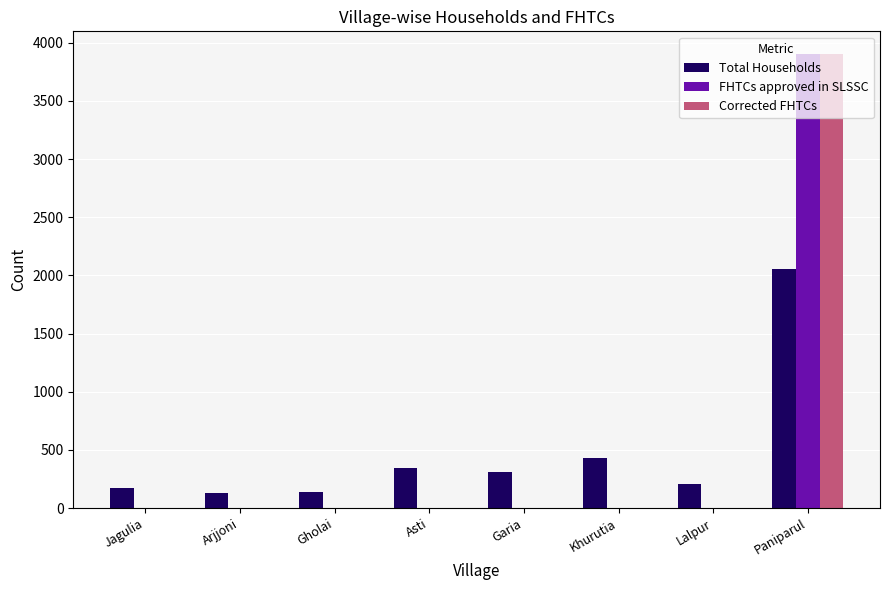

Does the chart contain stacked bars?

No